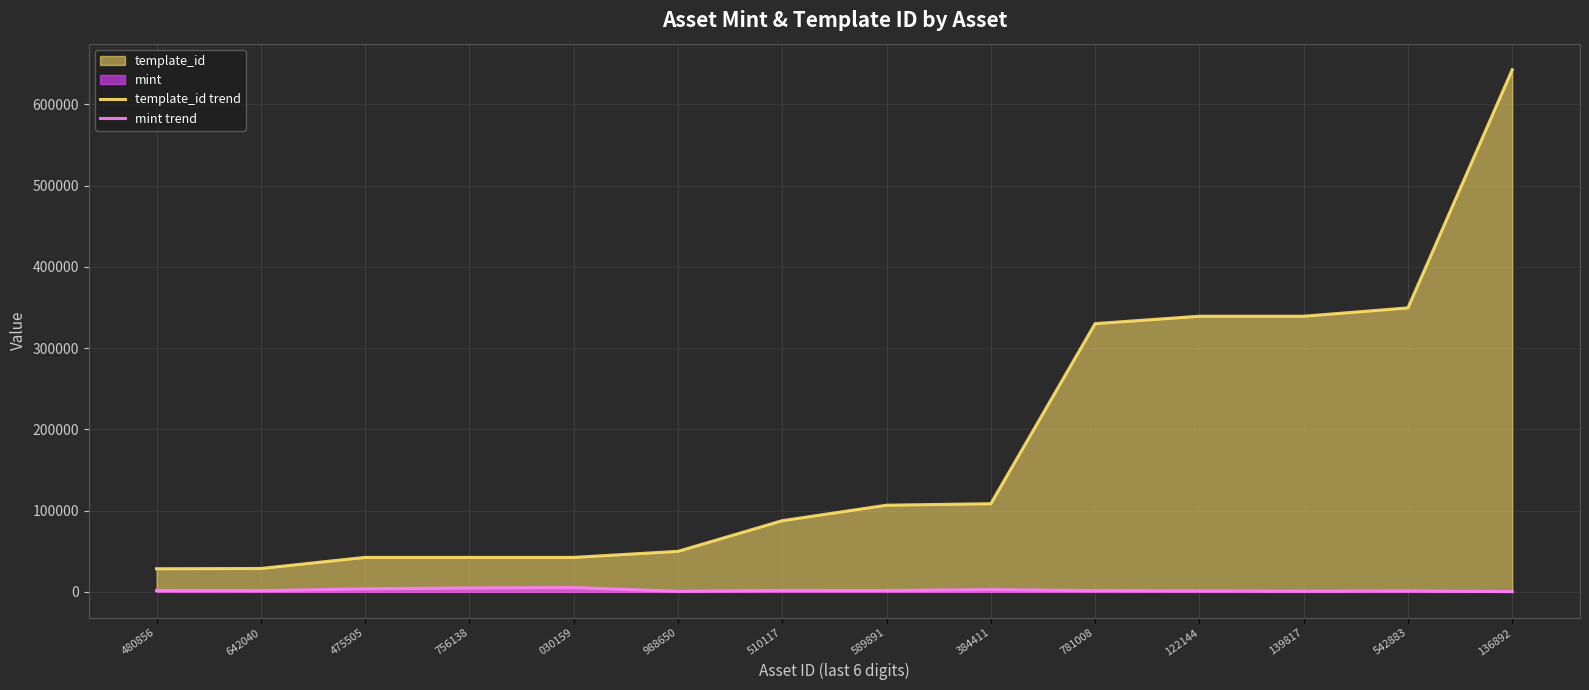

Between 475505 and 139817, which is larger?

139817